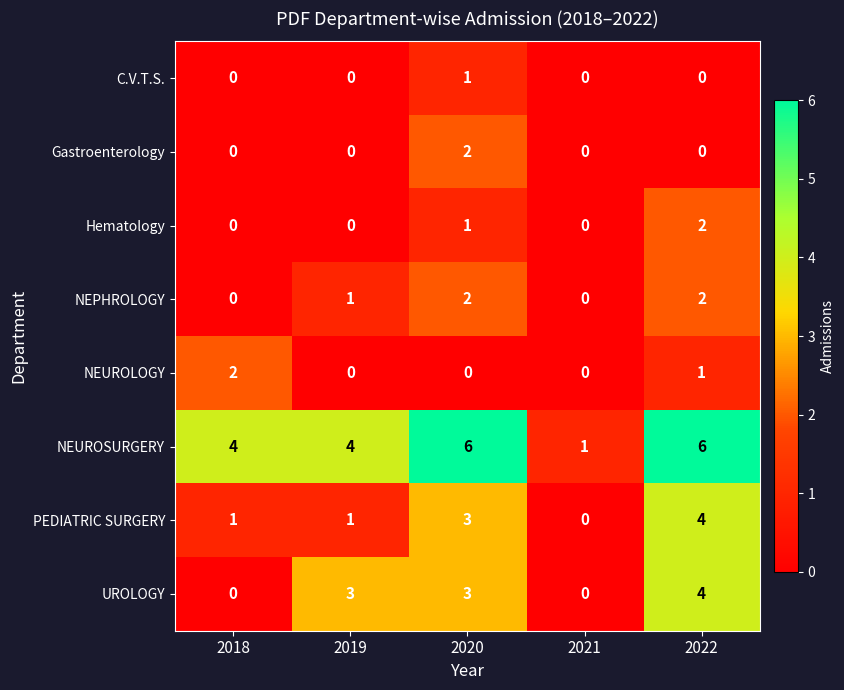

Which series has the largest range (max minus min)?

NEUROSURGERY